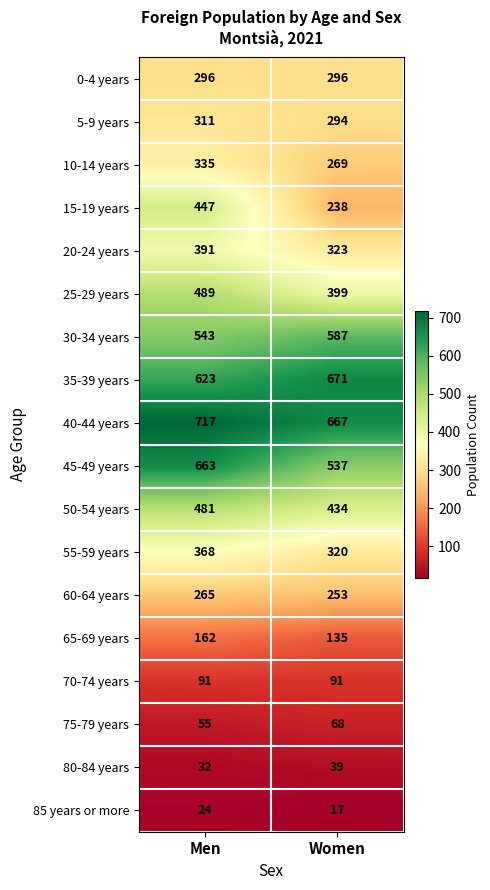

Rank the series by their maximum value, from highest to lowest.

40-44 years, 35-39 years, 45-49 years, 30-34 years, 25-29 years, 50-54 years, 15-19 years, 20-24 years, 55-59 years, 10-14 years, 5-9 years, 0-4 years, 60-64 years, 65-69 years, 70-74 years, 75-79 years, 80-84 years, 85 years or more